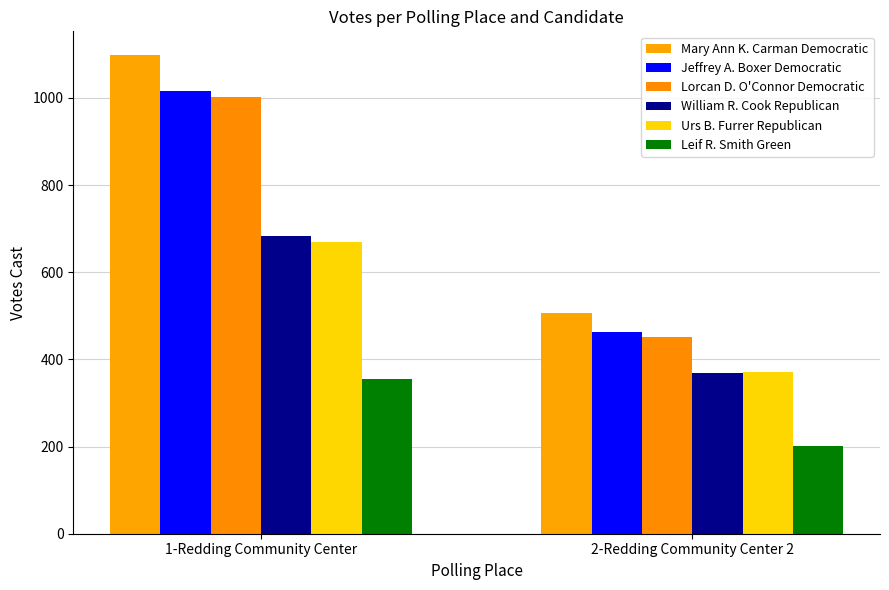

What is the value of the William R. Cook Republican bar at the 1st from the left?

684